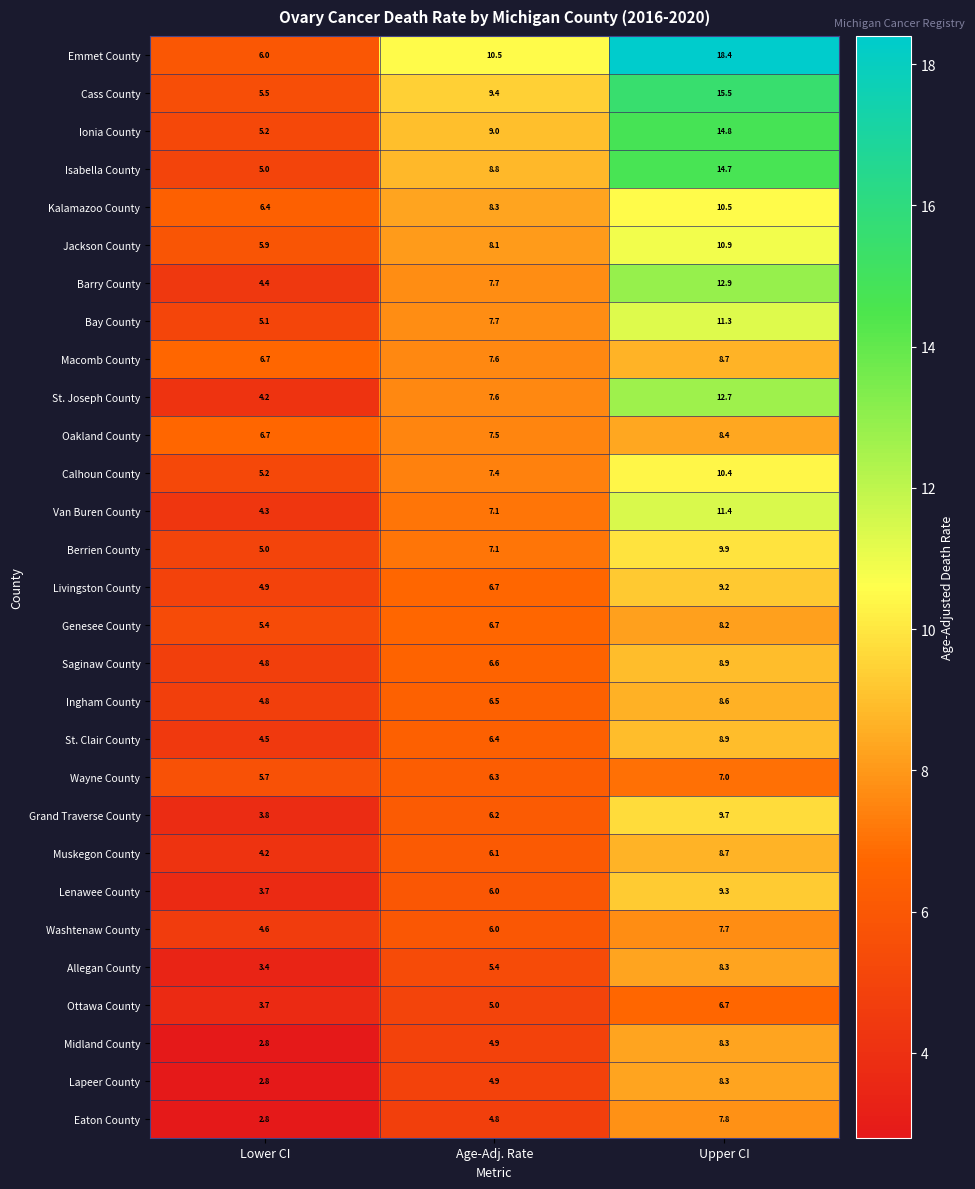

At how many categories does at least one series exceed 15?

1